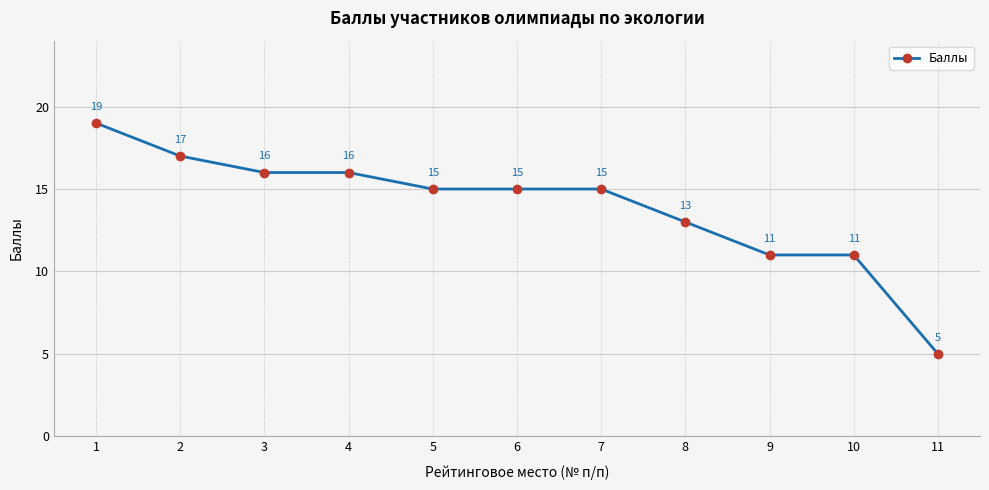

Reading right to left, transcribe all the data shown in this chart.

11=5	10=11	9=11	8=13	7=15	6=15	5=15	4=16	3=16	2=17	1=19